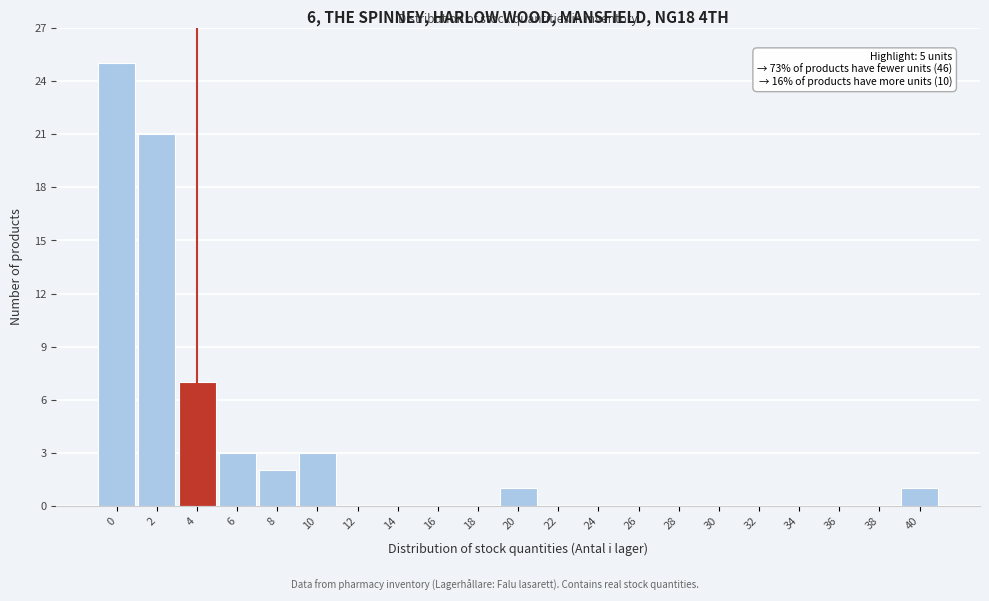

Reading left to right, extract all data points from this chart.

0=25	2=21	4=7	6=3	8=2	10=3	12=0	14=0	16=0	18=0	20=1	22=0	24=0	26=0	28=0	30=0	32=0	34=0	36=0	38=0	40=1